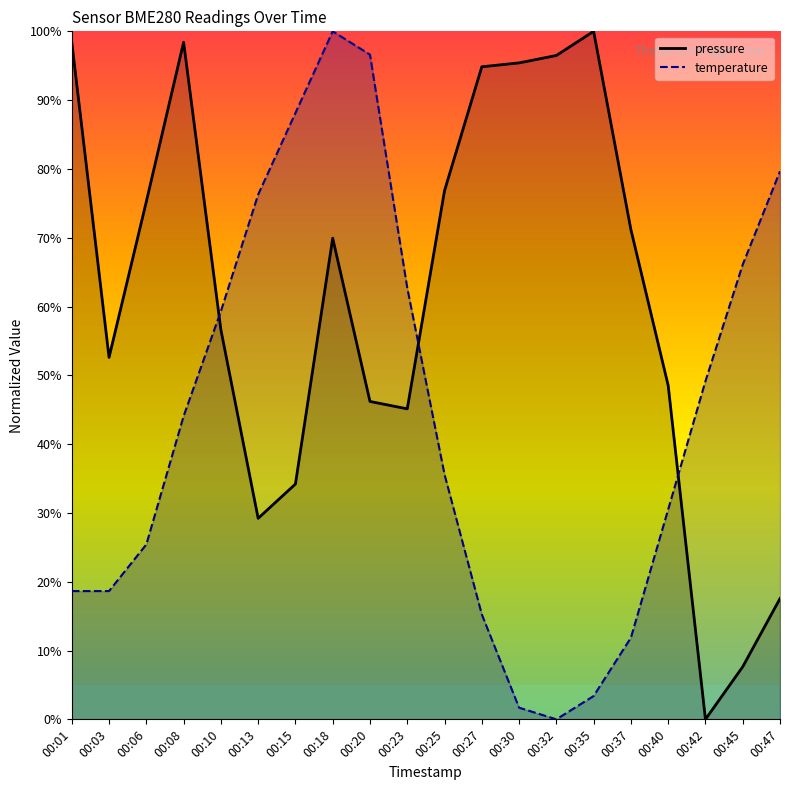

Which series has the largest range (max minus min)?

pressure